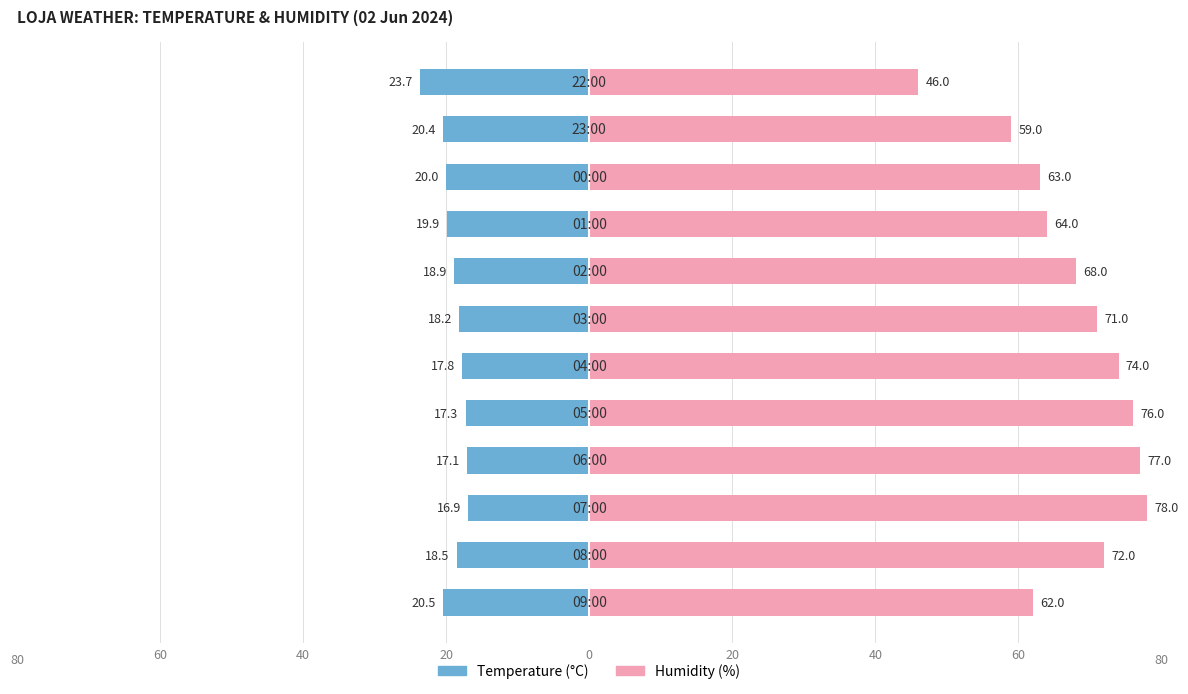

What is the average value of the Humidity (%) series?

67.5